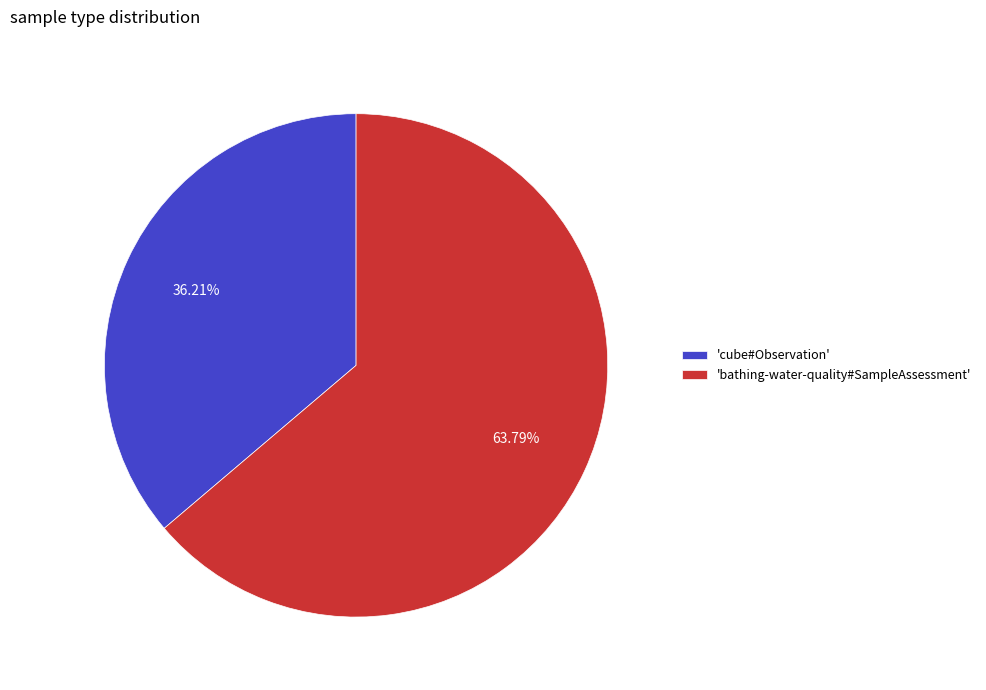

Is the sum of 'cube#Observation' and 'bathing-water-quality#SampleAssessment' greater than half?

Yes